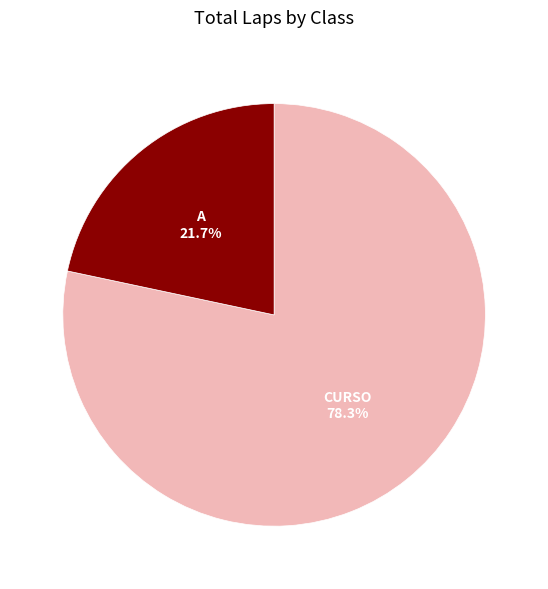

How many segments does this pie chart have?

2